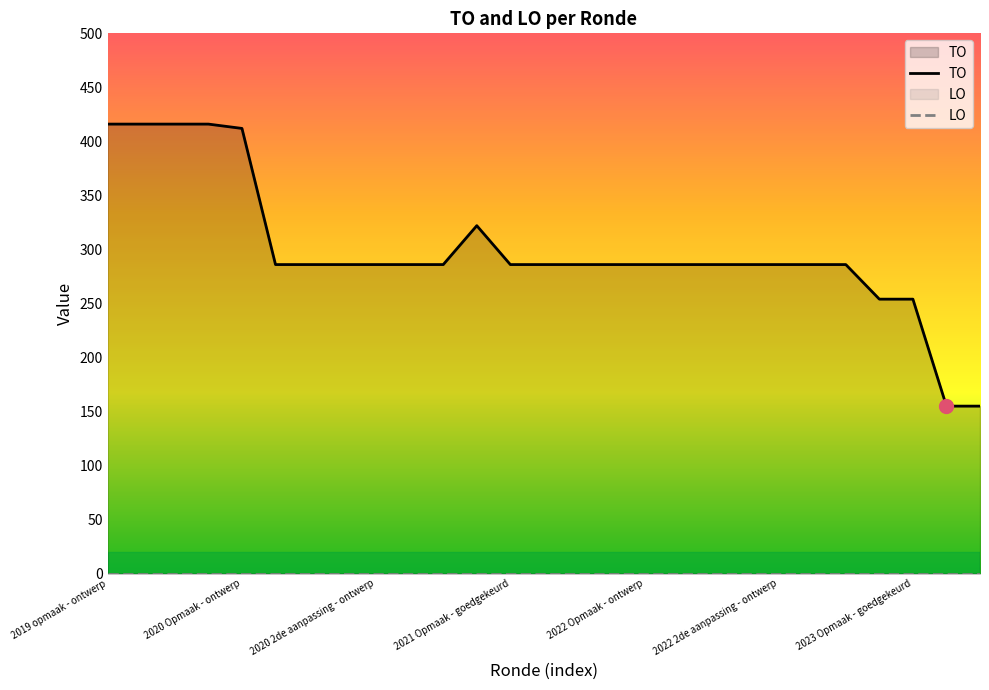

Is it true that TO equals 254 at 2023 Opmaak - goedgekeurd?

True